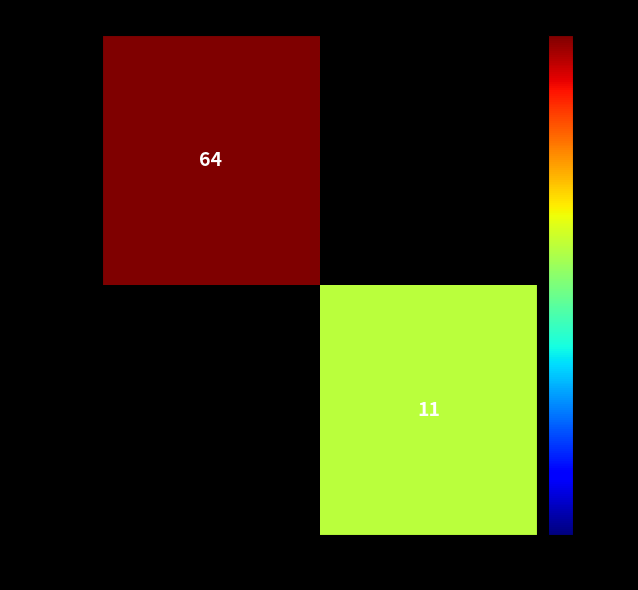

True or false: 1e25e216… has a value of 7 at 1.

False